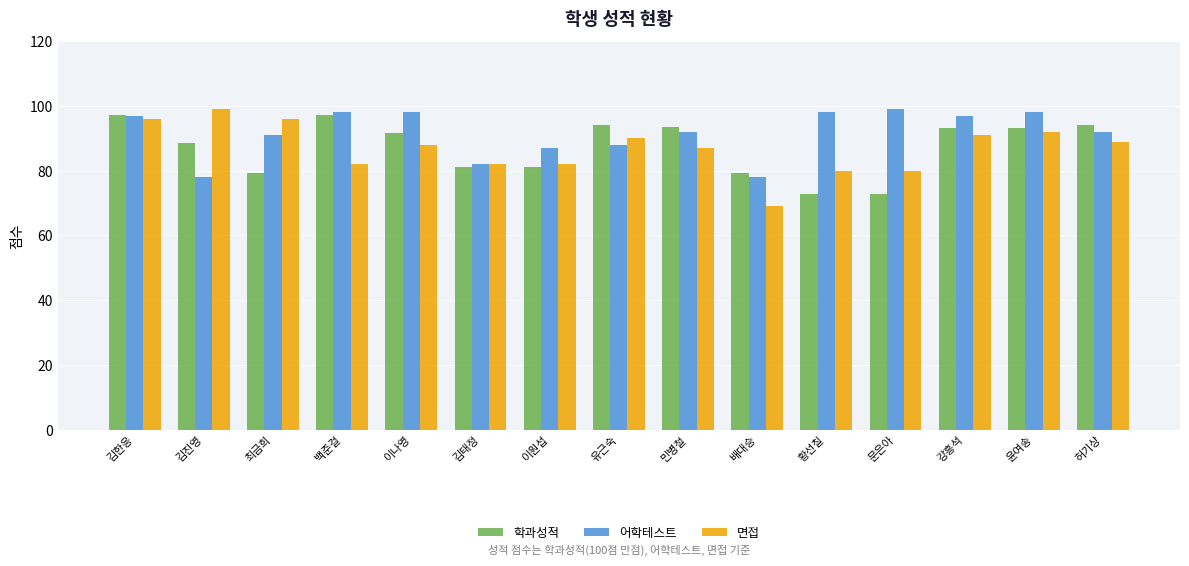

At 김진영, list the series in order from largest to smallest.

면접, 학과성적, 어학테스트